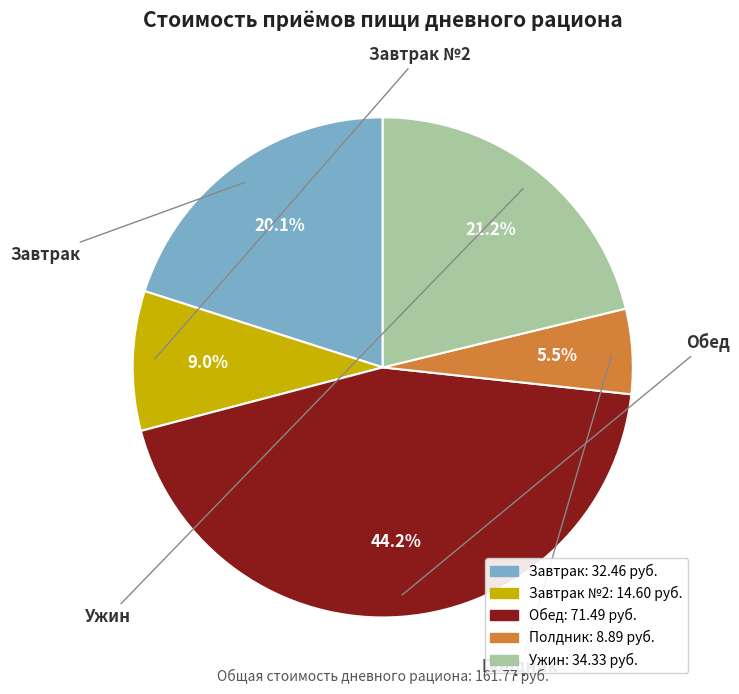

Does any single category account for the majority?

No